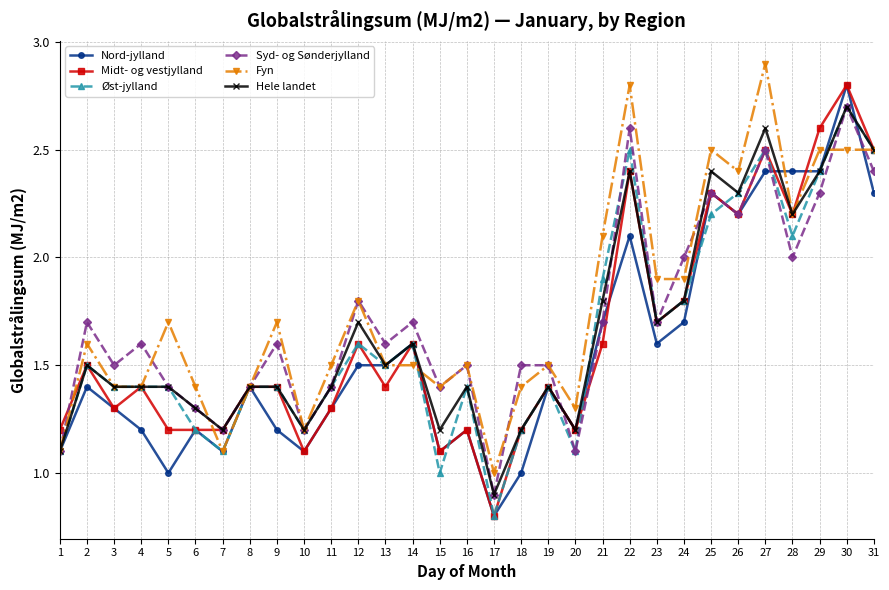

What is the total value across all series at 5?

8.1